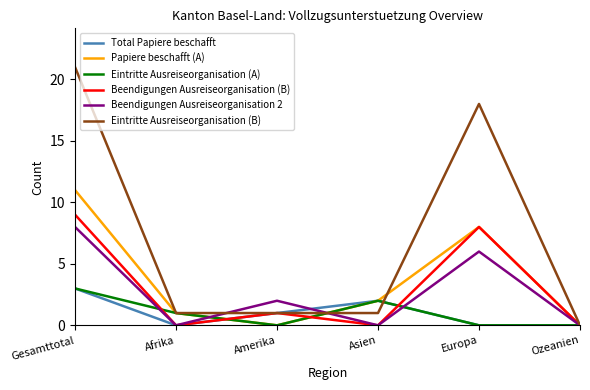

Which series has the largest range (max minus min)?

Eintritte Ausreiseorganisation (B)